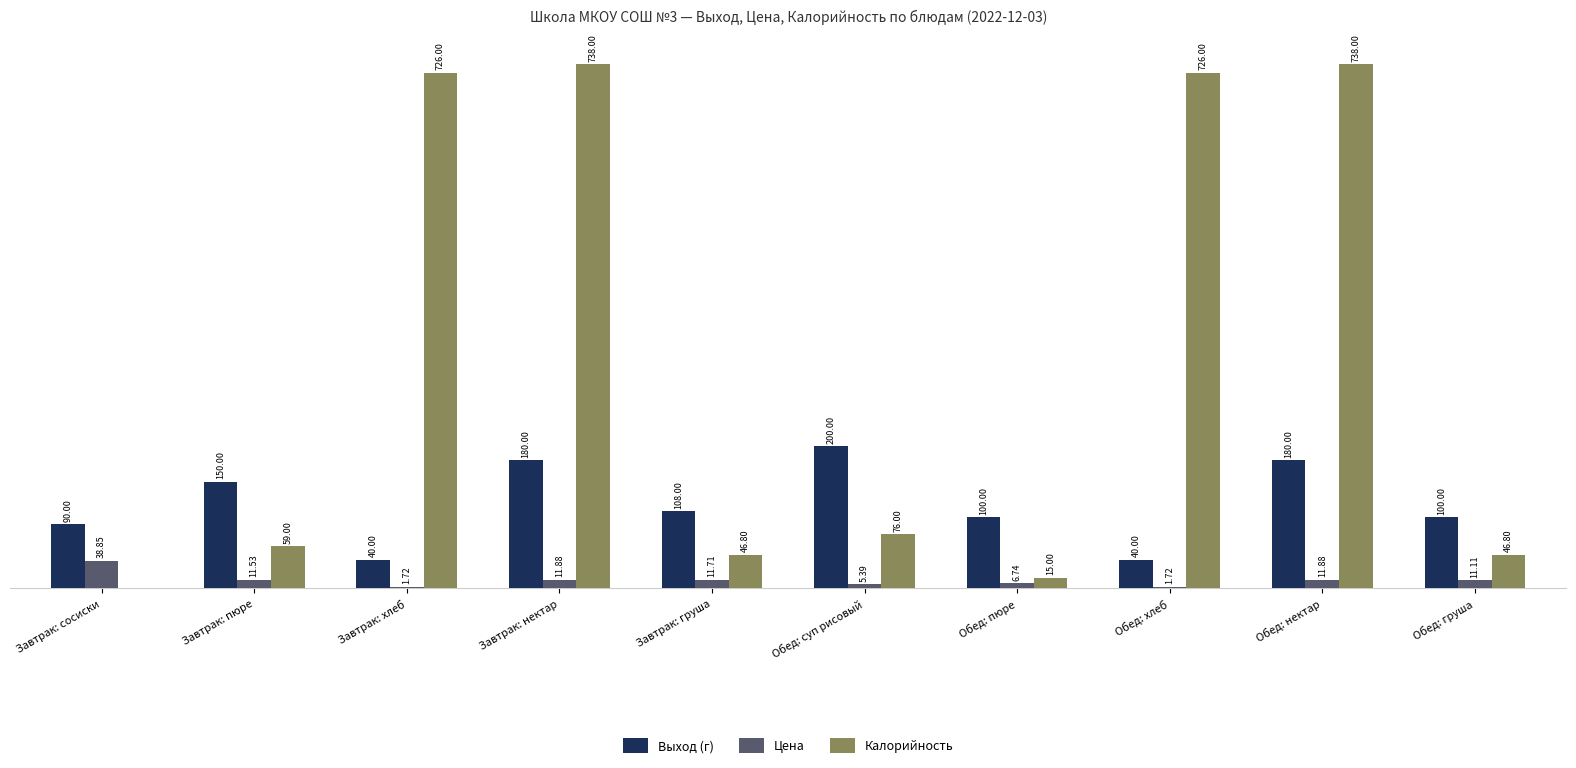

Where does the Выход (г) series first go above 108?

Завтрак: пюре